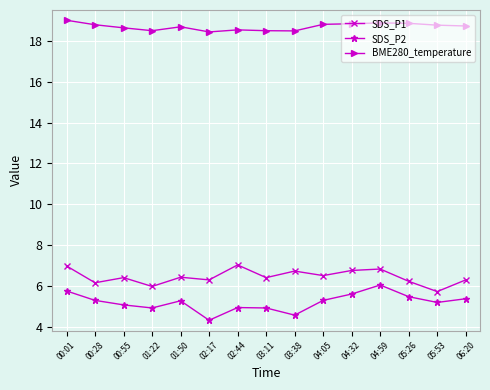

True or false: SDS_P1 has more than 0 points higher than both neighbors.

True